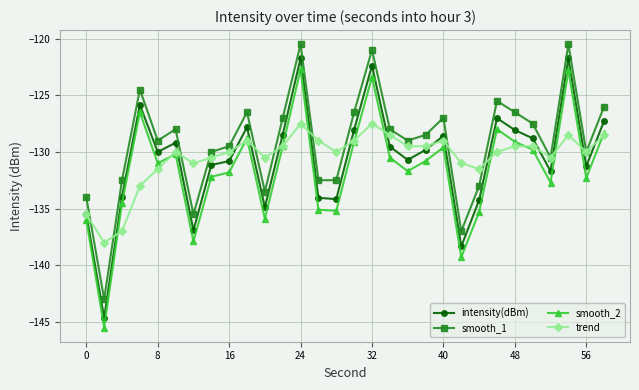

Which series has the largest total across all categories?

smooth_1